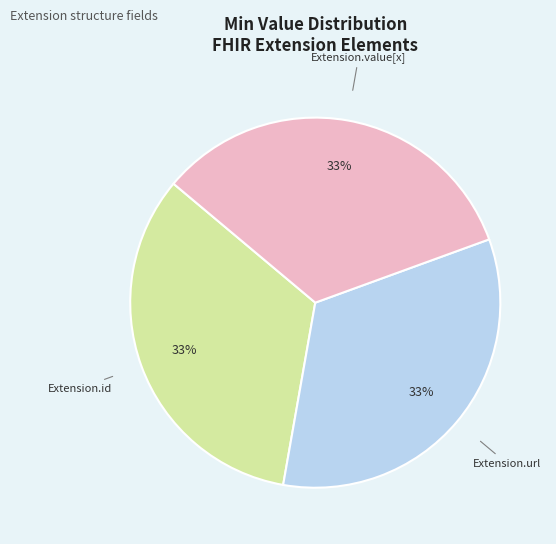

How many segments does this pie chart have?

3